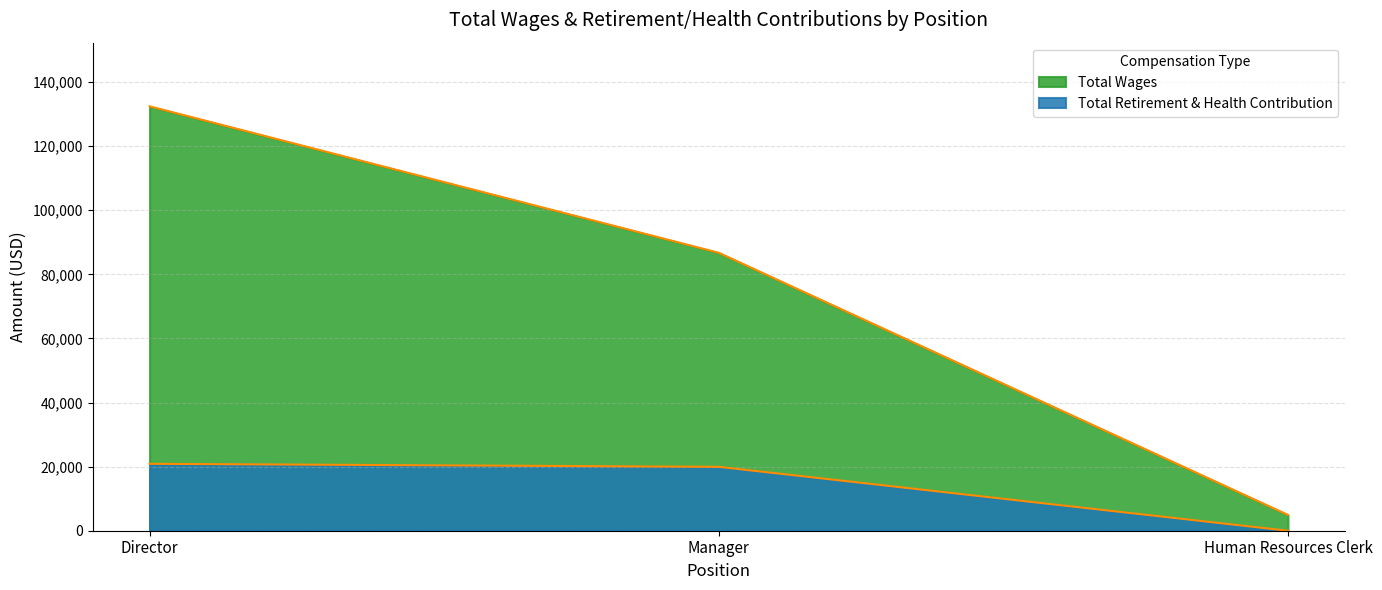

What is the difference between the maximum and second lowest values in the Total Retirement & Health Contribution series?

946